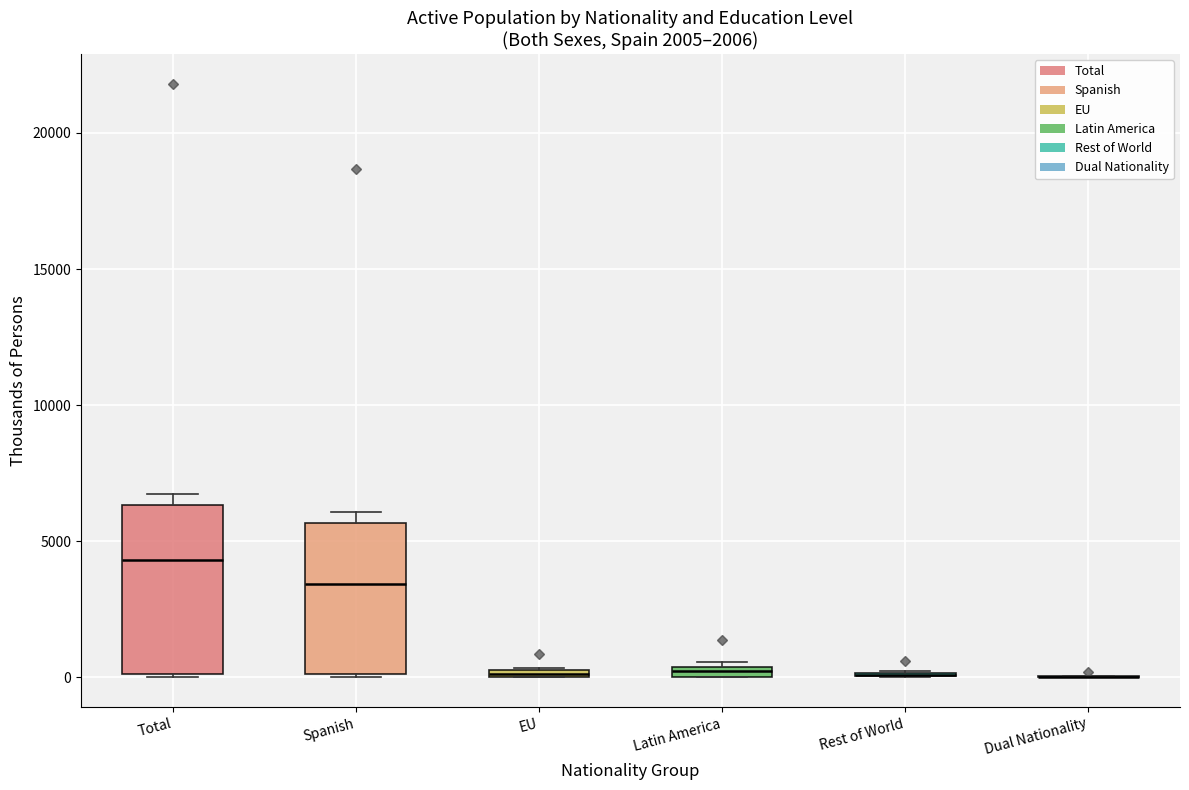

Which box is the tallest, from its lower edge to its upper edge?

Total